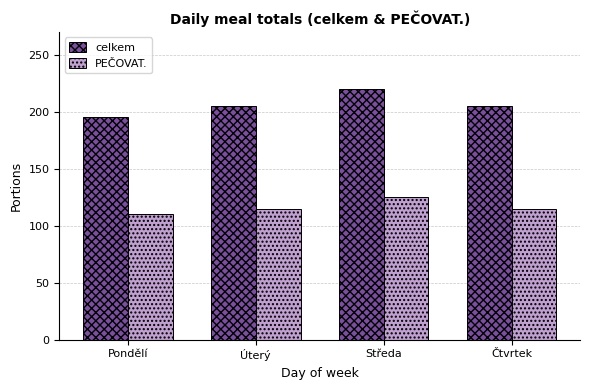

Rank the series by their maximum value, from highest to lowest.

celkem, PEČOVAT.